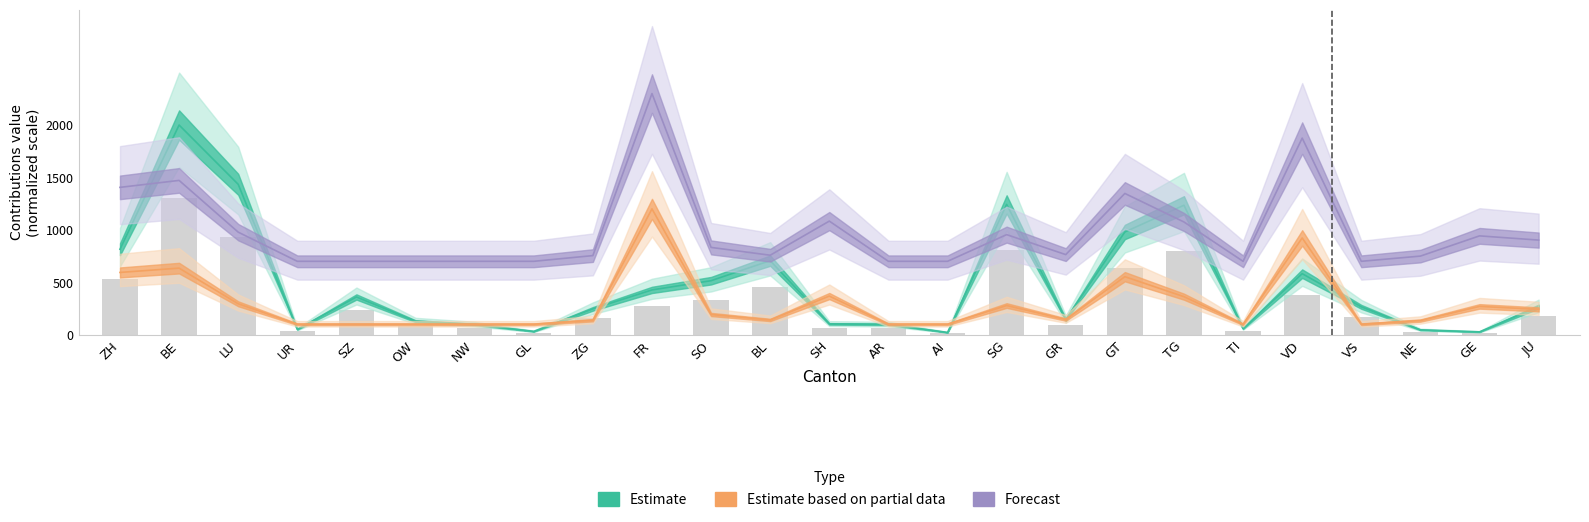

Reading left to right, what are all the values shown in this chart?

Estimate: 815.1	2000.0	1434.2	51.4	359.9	128.7	98.5	31.5	246.6	427.2	515.1	706.3	103.2	98.9	21.4	1242.6	144.9	979.7	1234.9	58.9	582.1	265.6	46.1	26.9	267.9
Estimate based on partial data: 593.9	634.9	294.7	100.0	100.0	100.0	100.0	100.0	138.1	1200.0	192.8	140.6	368.5	100.0	100.0	278.2	144.7	553.3	362.7	100.0	922.8	100.0	134.8	269.9	241.7
Forecast: 1405.3	1471.6	978.1	700.0	700.0	700.0	700.0	700.0	754.4	2300.0	832.5	758.0	1083.4	700.0	700.0	954.4	763.9	1347.3	1075.1	700.0	1875.1	700.0	749.7	942.6	902.4